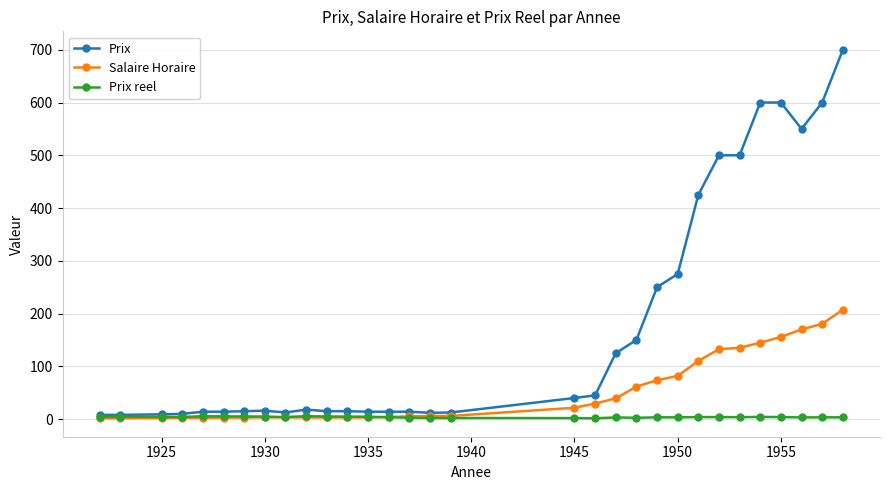

What is the greatest value displayed?

700.0